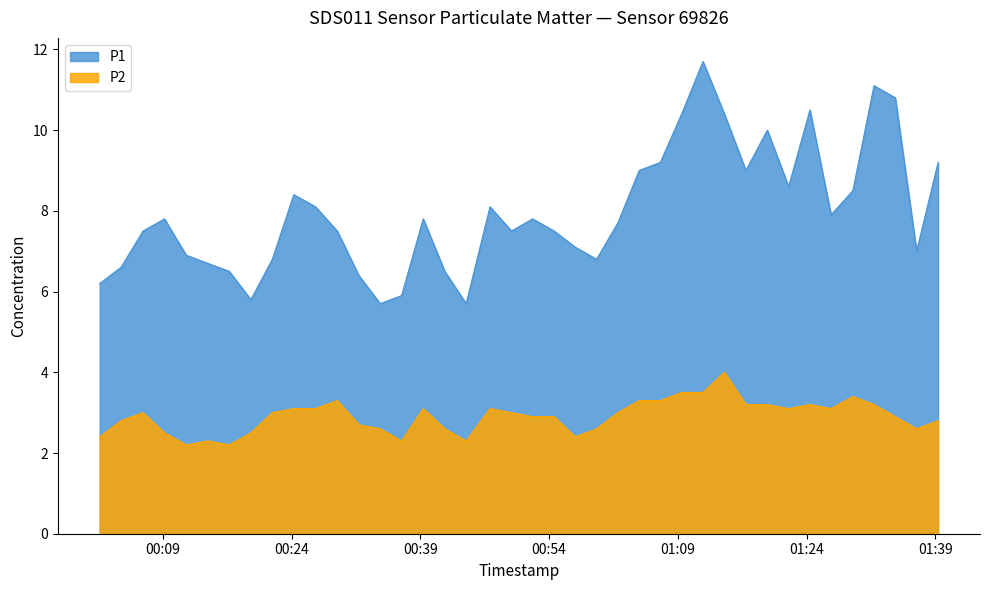

True or false: P1 and P2 intersect in this chart.

False